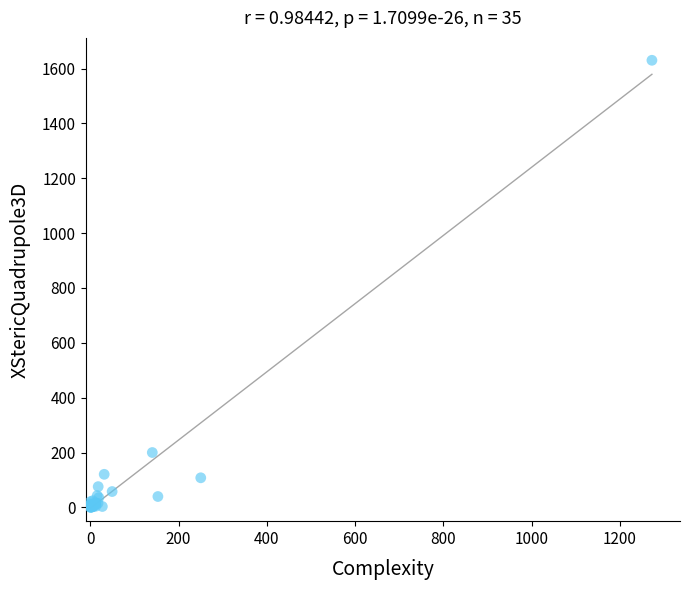

What Y value in the scatter plot is closest to 815?

200.2